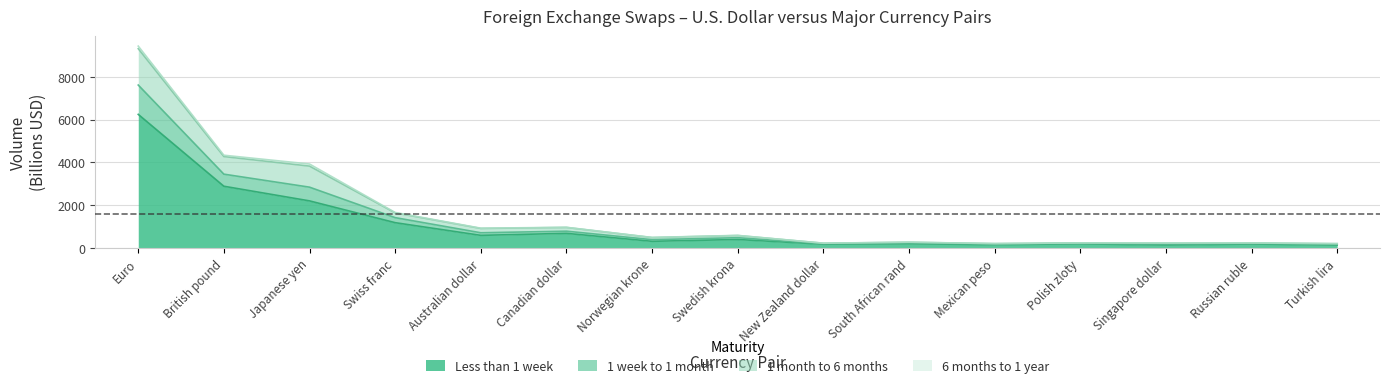

True or false: 1 week to 1 month and Less than 1 week cross at least once.

False